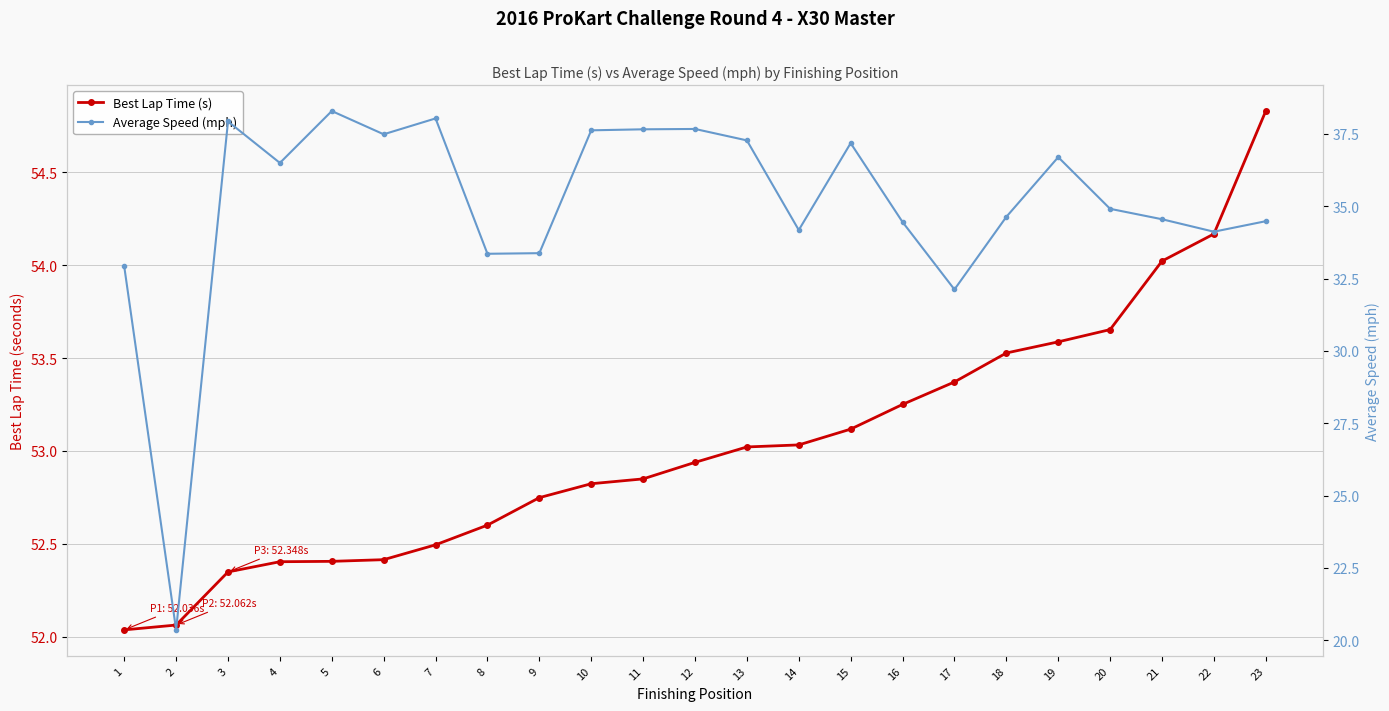

Is it true that Average Speed (mph) equals 10.9 at 12?

False